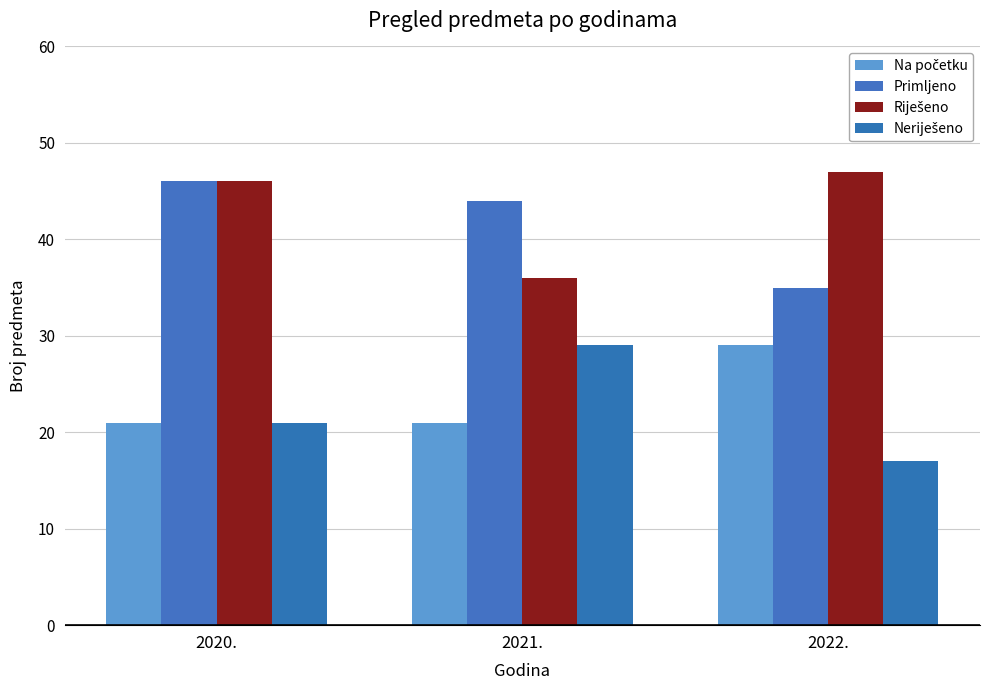

What is the value of the Riješeno bar at the 2nd from the left?

36